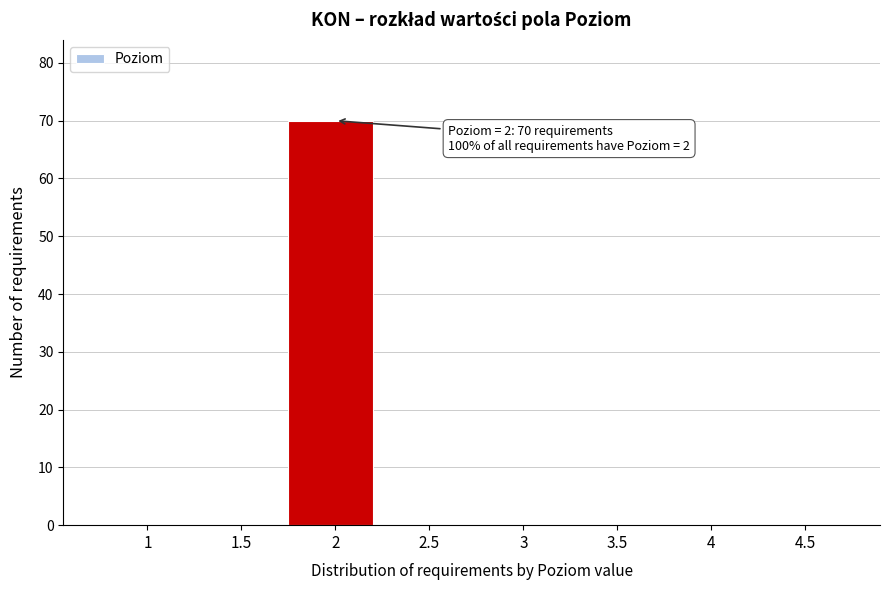

Reading right to left, transcribe all the data shown in this chart.

4.5=0	4=0	3.5=0	3=0	2.5=0	2=70	1.5=0	1=0